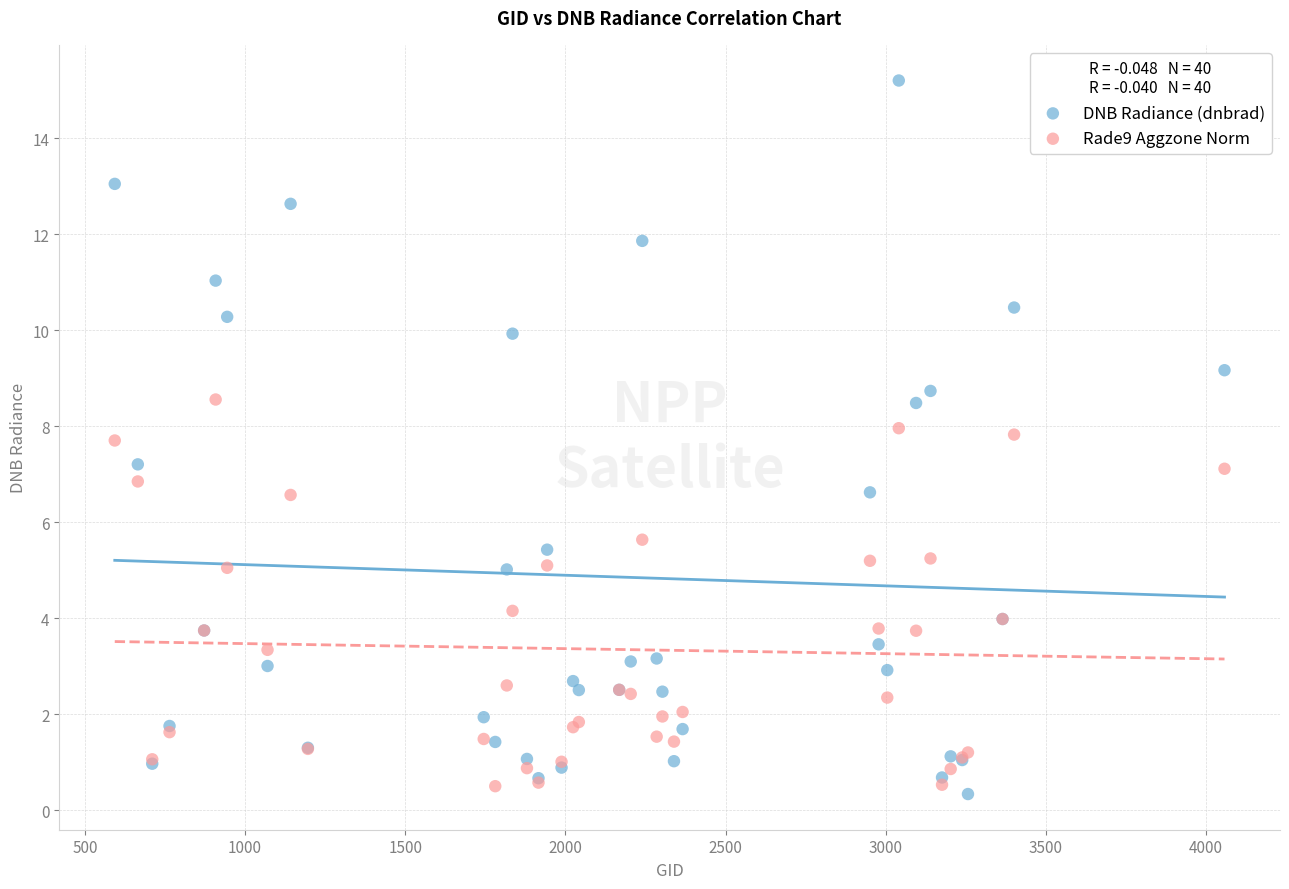

Which series contains the lowest Y value?

DNB Radiance (dnbrad)